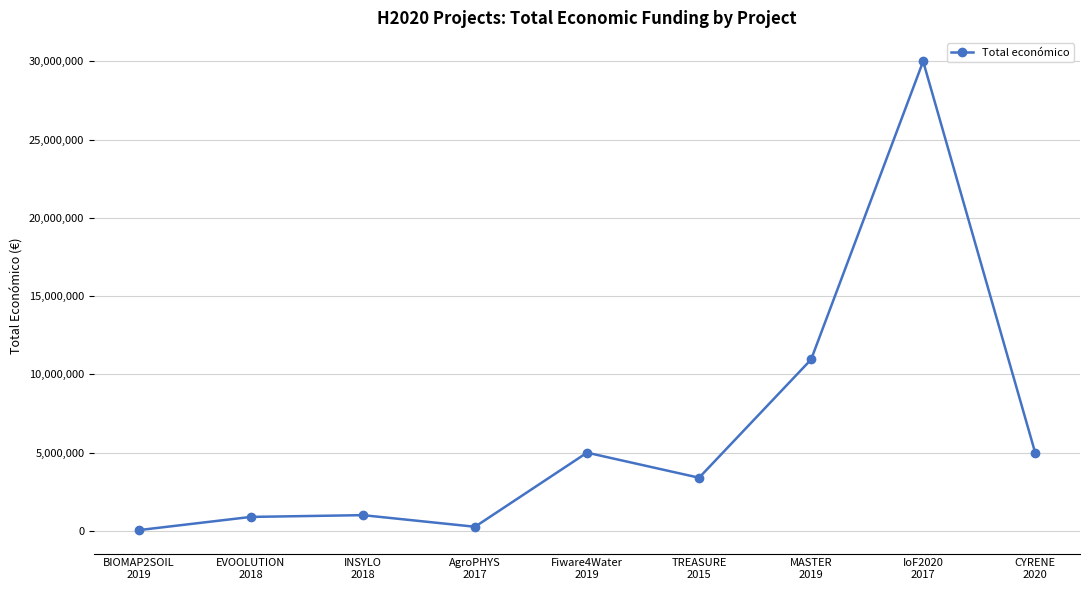

How many interior local peaks (higher than both neighbors) does the data have?

3